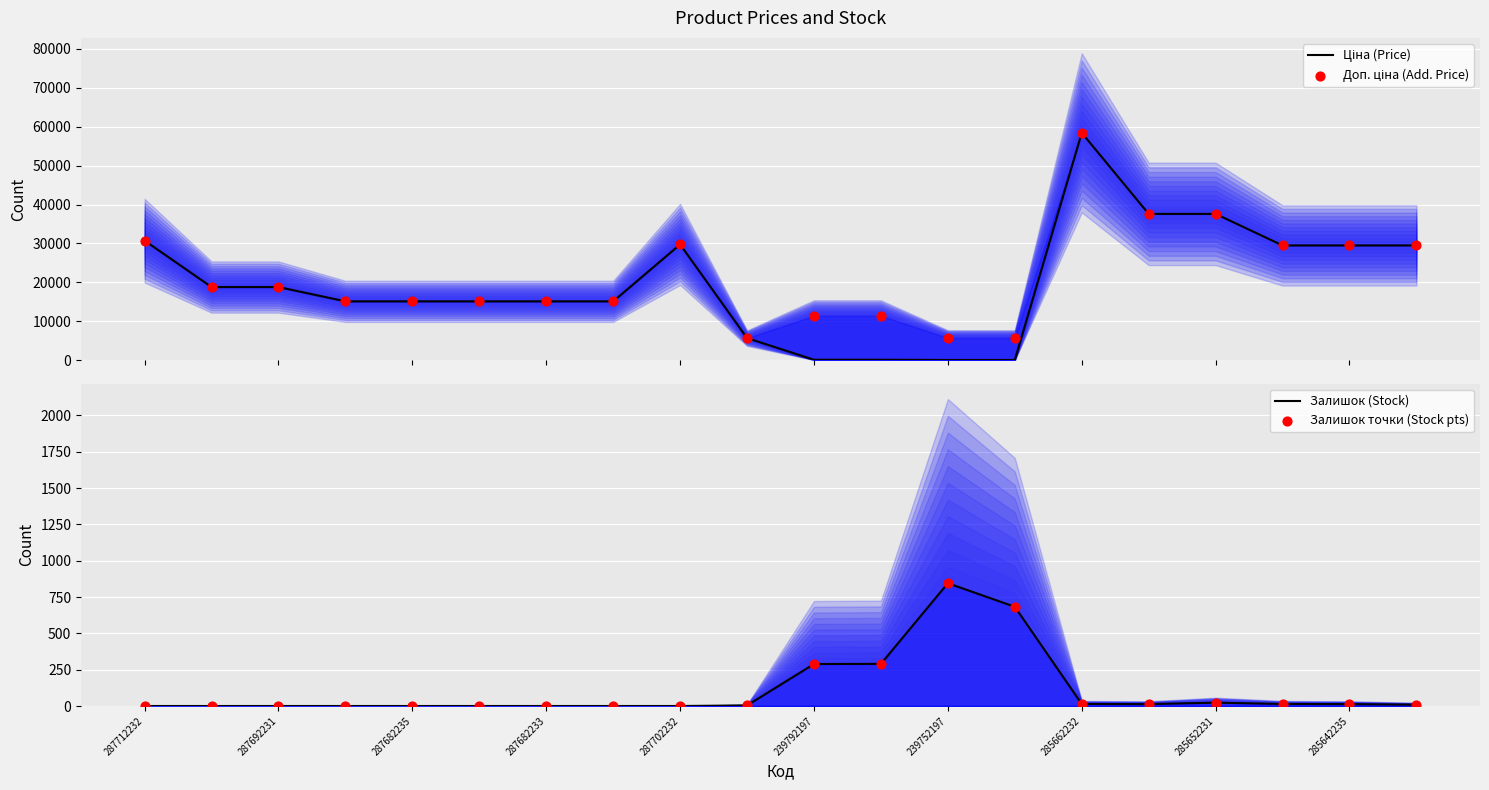

Which series reaches the minimum Y coordinate?

Залишок (Stock)